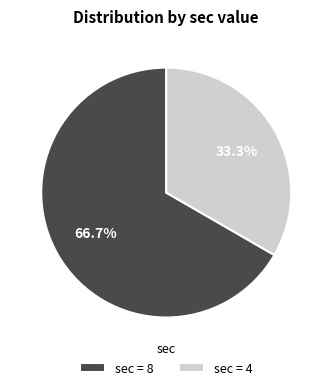

Rank the categories by value from lowest to highest.

sec = 4, sec = 8